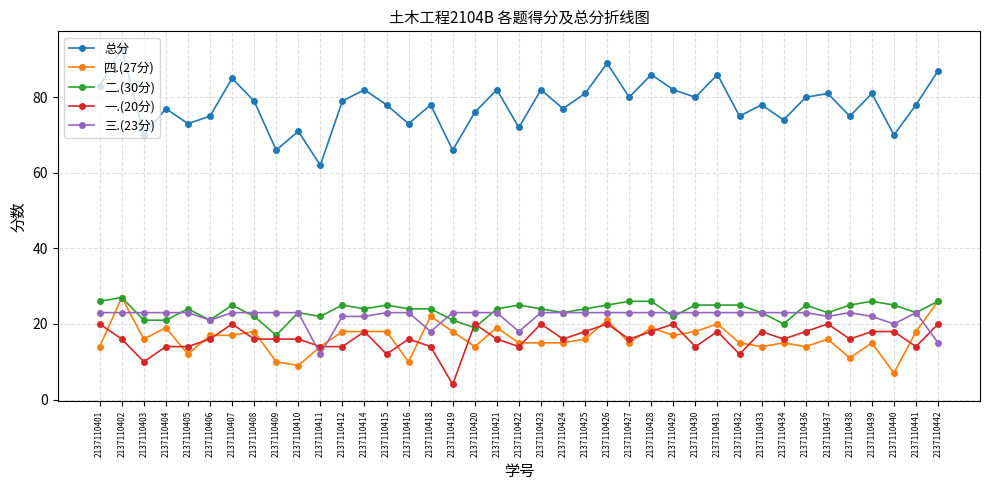

What is the difference between the maximum and second lowest values in the 二.(30分) series?

8